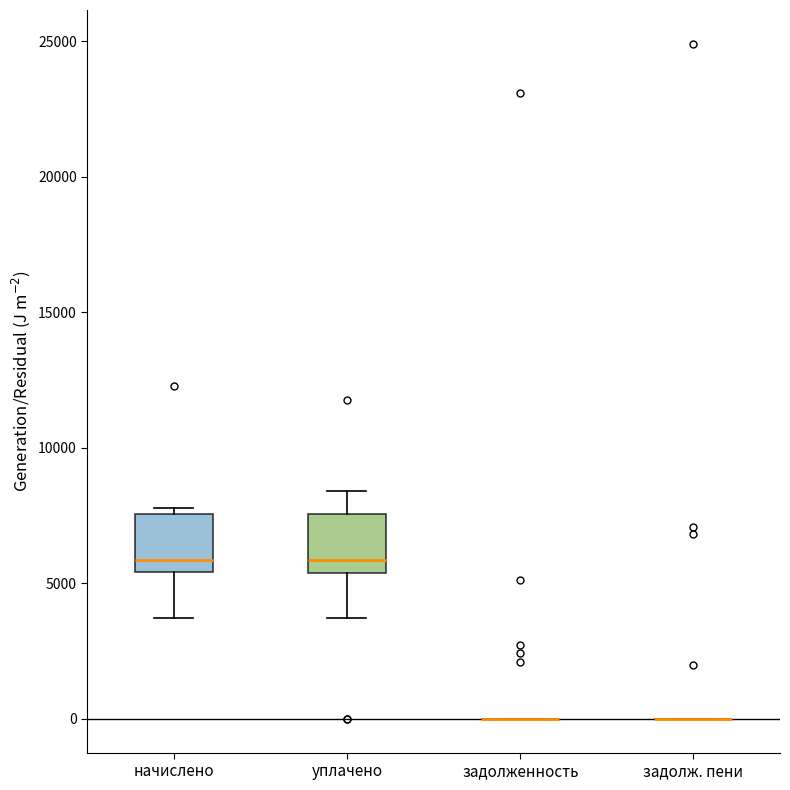

Reading left to right, transcribe this box plot: for each box, give where its median line is, the range the box spans, and where its two whiskers end, as read against the y-axis. The values are not printed on the chart, so give them approximately, as read against the axis.

начислено: median 6000, box 5500 to 7500, whiskers 3500 to 8000
уплачено: median 6000, box 5500 to 7500, whiskers 3500 to 8500
задолженность: box collapsed to a line at 0, whiskers 0 to 0
задолж. пени: box collapsed to a line at 0, whiskers 0 to 0